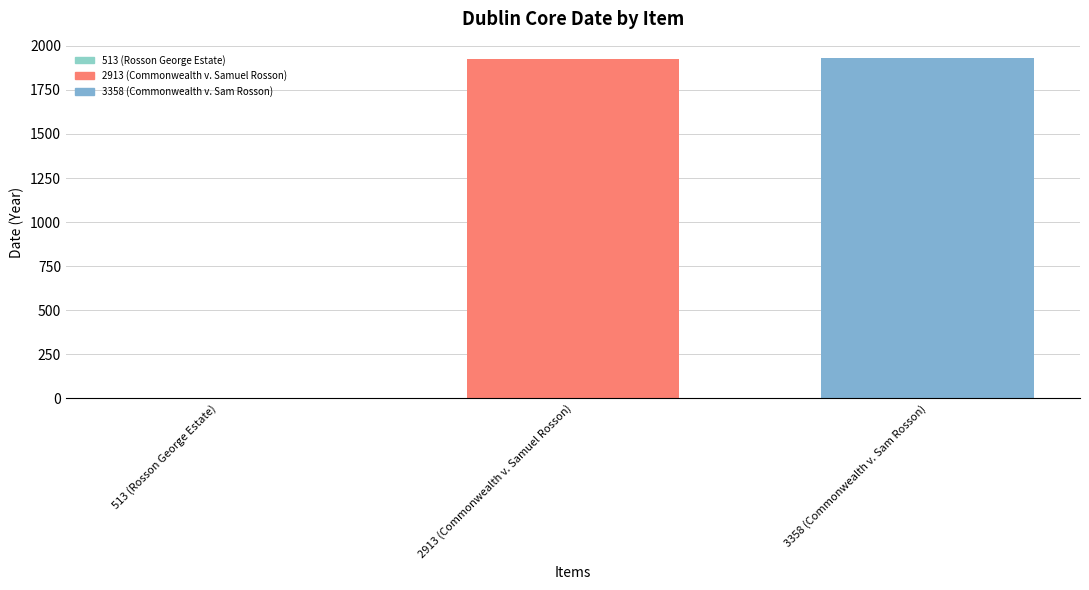

Which has a higher value, 513 (Rosson George Estate) or 2913 (Commonwealth v. Samuel Rosson)?

2913 (Commonwealth v. Samuel Rosson)